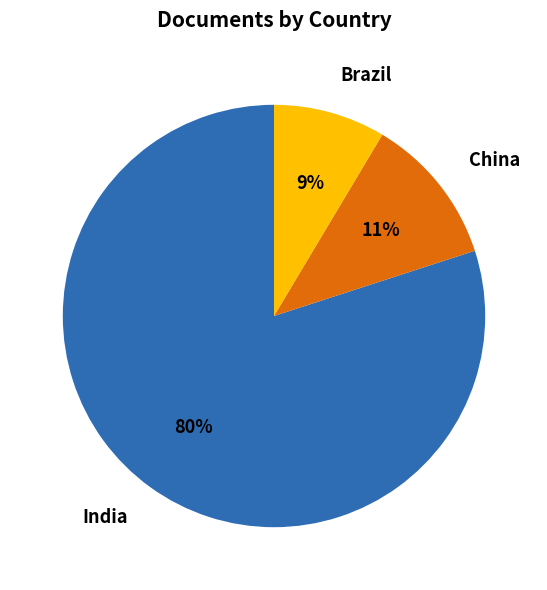

To the nearest percent, what percentage of the pie is China?

11%